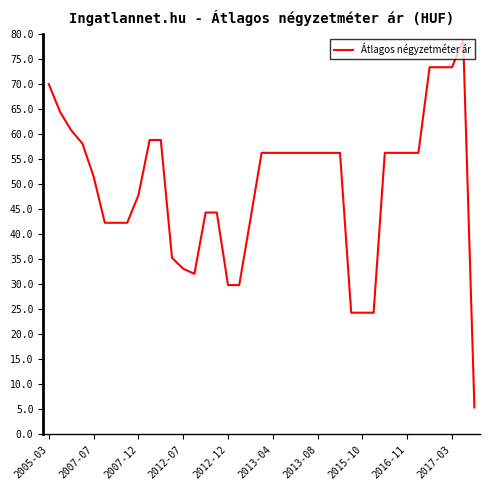

What is the maximum value shown in the chart?

78750